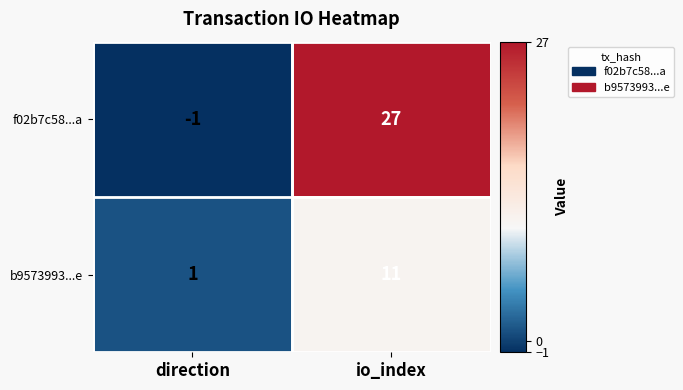

At which label is b9573993...e closest to 6?

direction